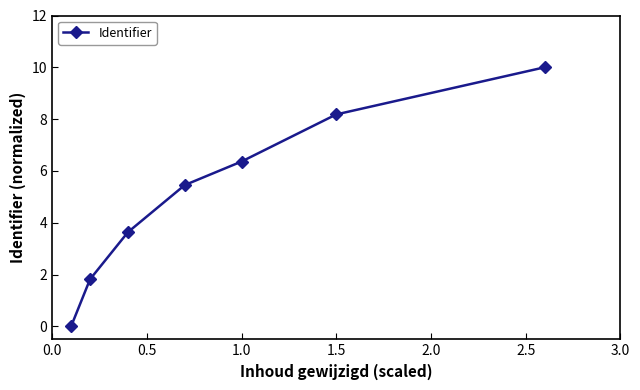

What is the difference between the maximum and minimum values?

10.0